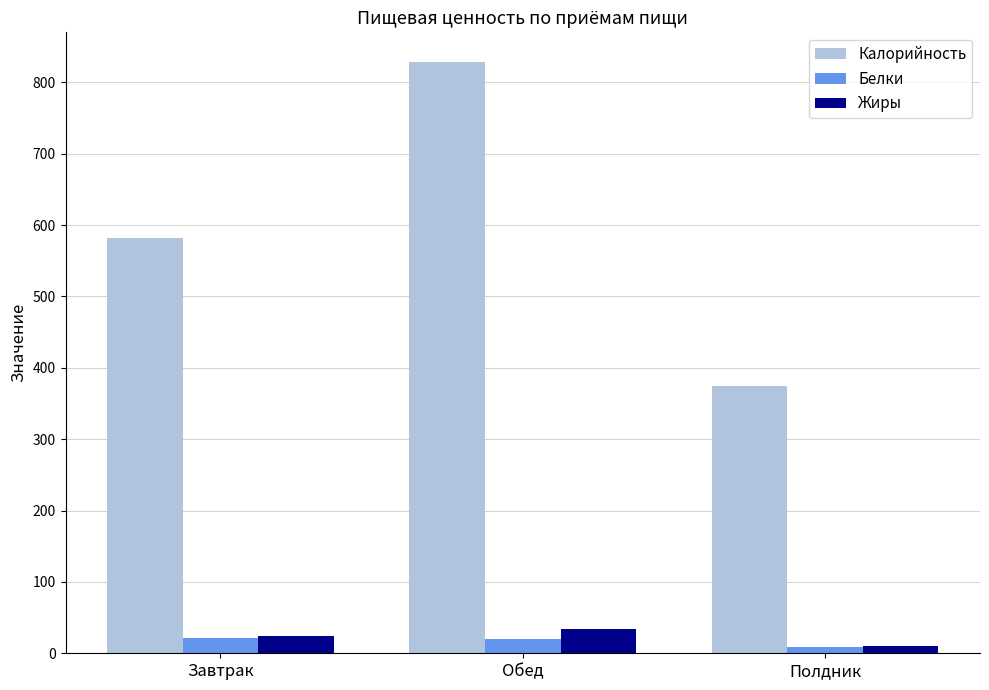

Which series has the largest total across all categories?

Калорийность